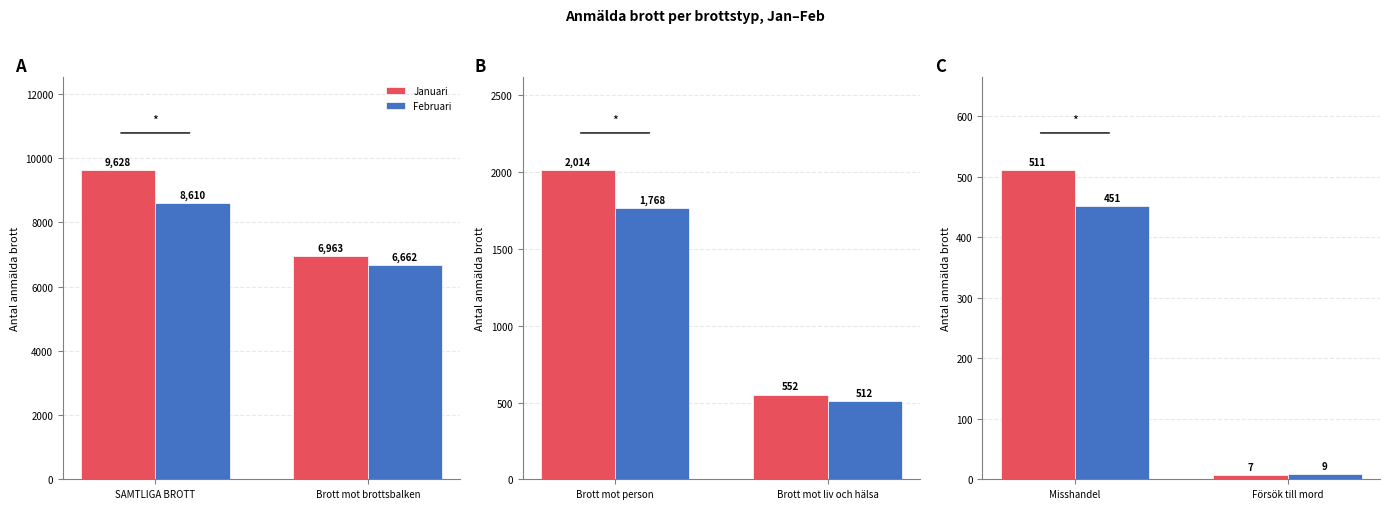

At which category is the sum across all series the highest?

Misshandel